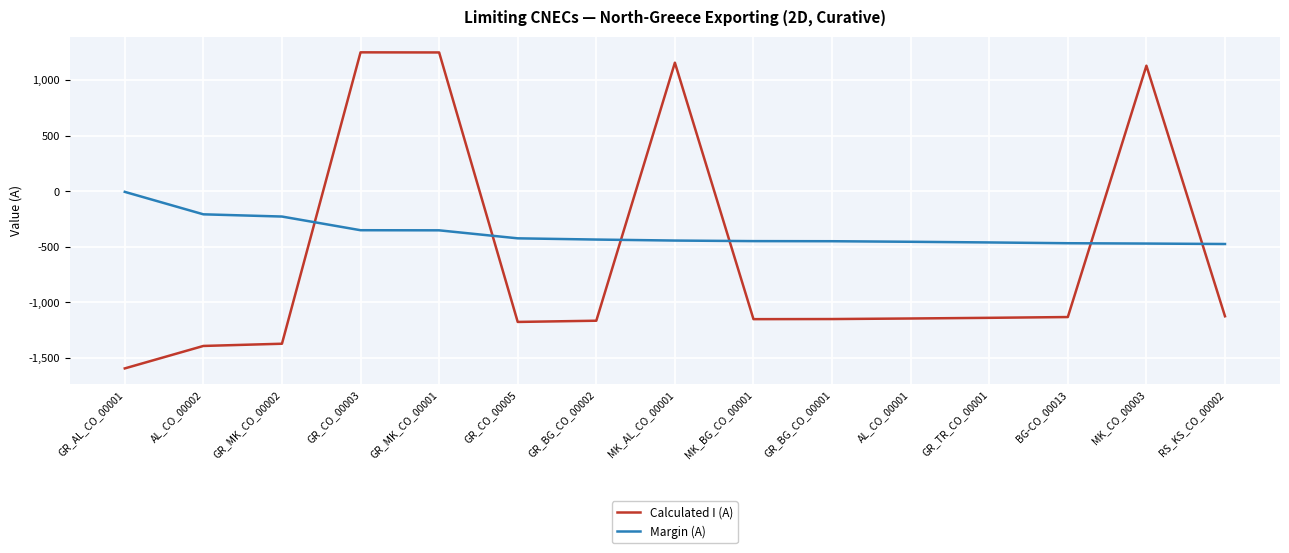

Where do Calculated I (A) and Margin (A) first cross each other?

GR_MK_CO_00002 and GR_CO_00003